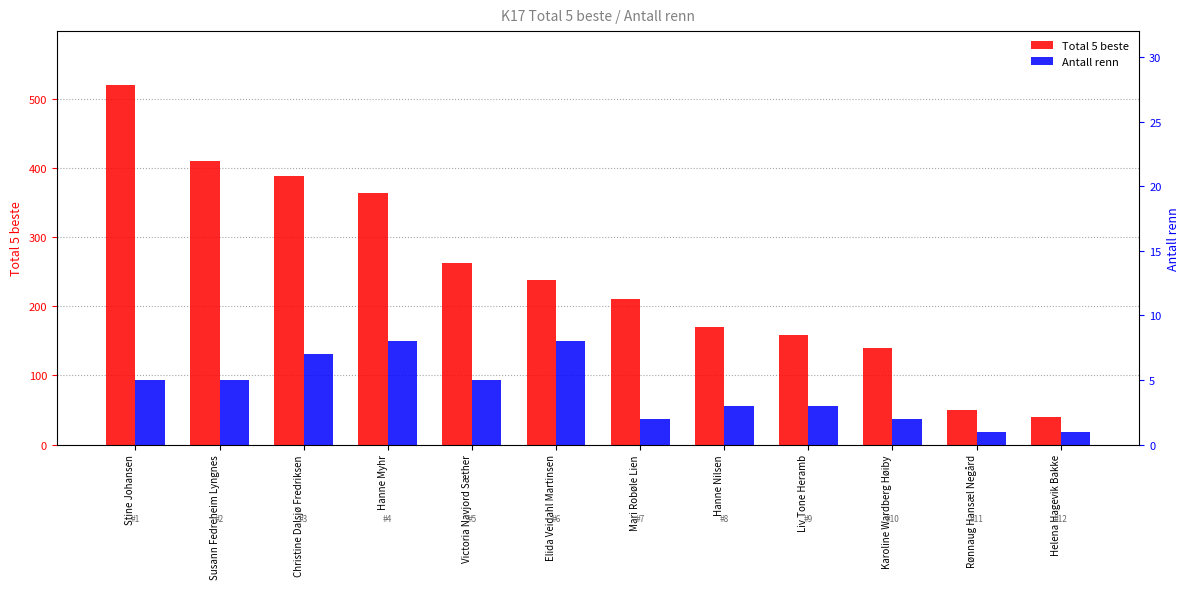

What are all the series names shown in the legend?

Total 5 beste, Antall renn